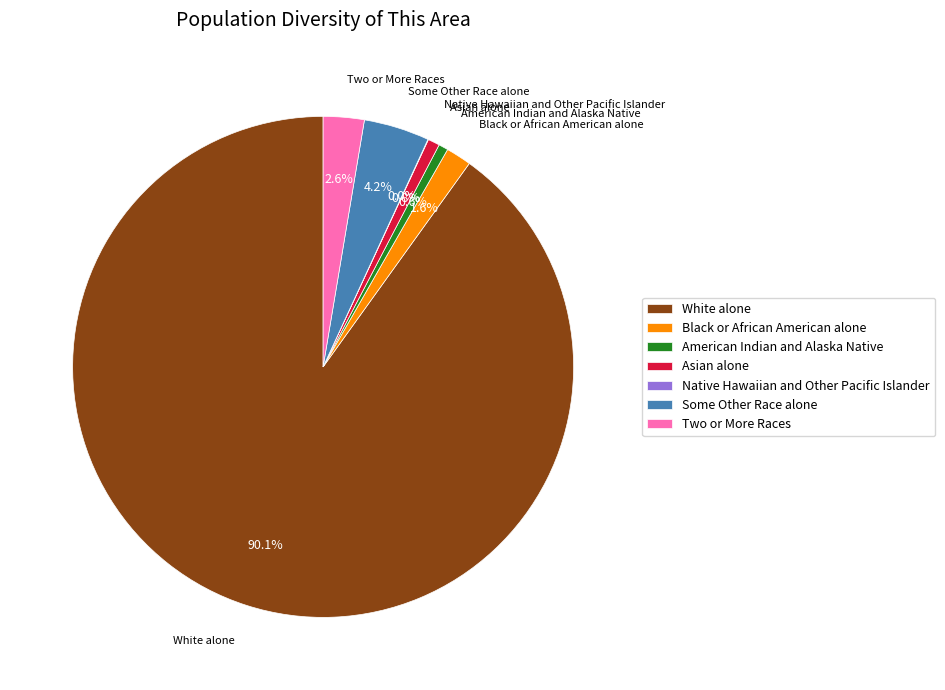

To the nearest percent, what percentage of the pie is White alone?

90%